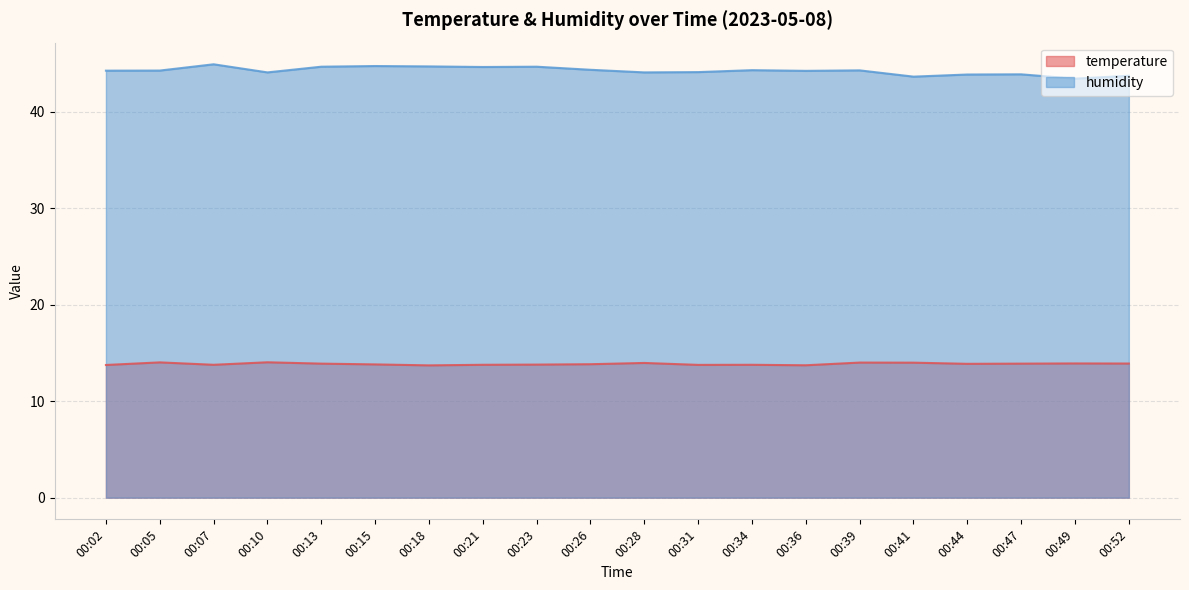

The temperature series shows 6.9 at 00:05. True or false?

False